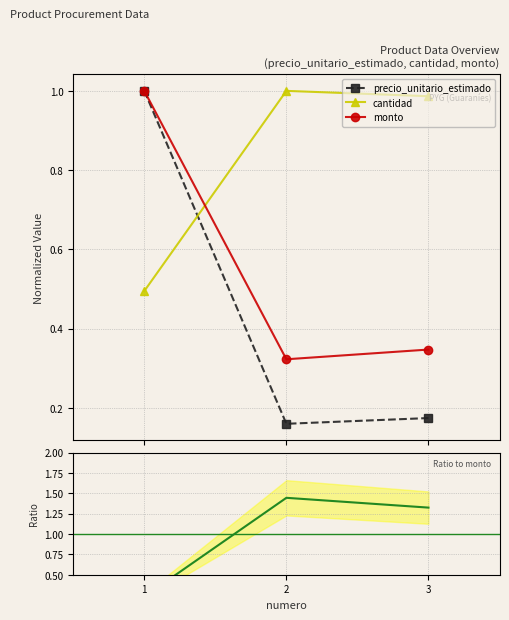

Reading left to right, extract all data points from this chart.

precio_unitario_estimado: 1=1.0	2=0.2	3=0.2
cantidad: 1=0.5	2=1.0	3=1.0
monto: 1=1.0	2=0.3	3=0.3
cantidad/monto ratio: 1=0.2	2=1.4	3=1.3